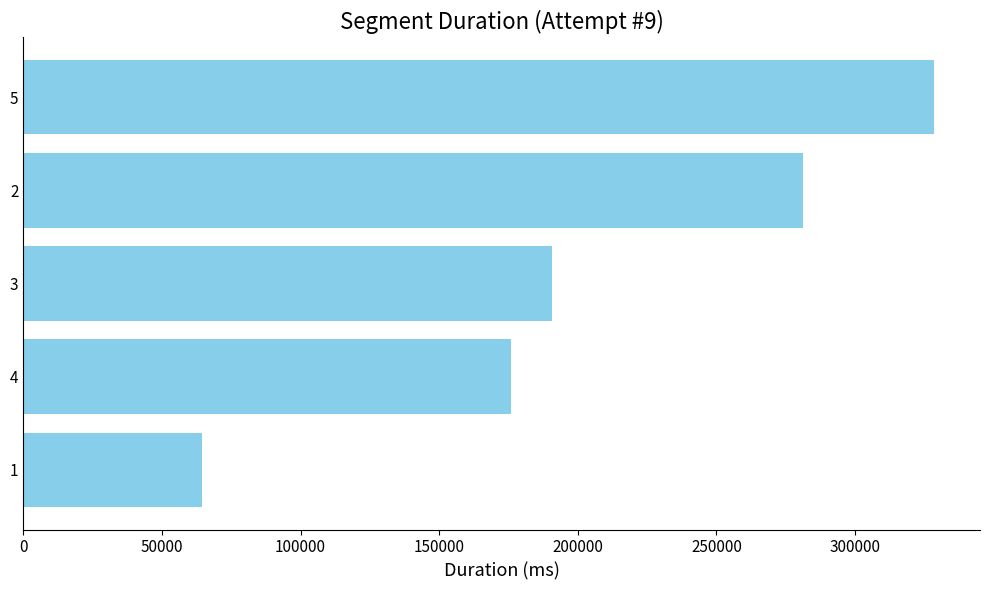

What is the average value?

208164